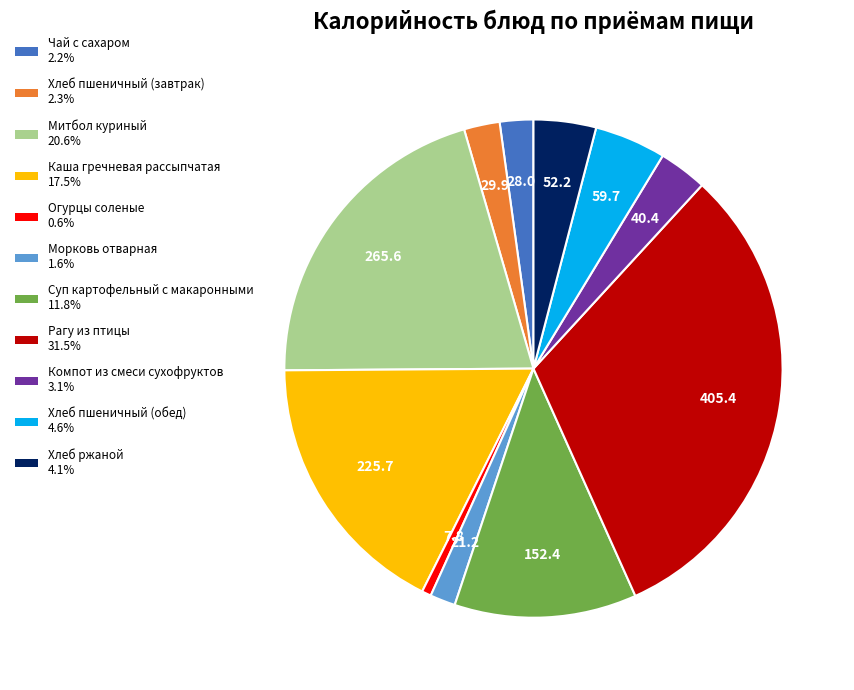

How many segments does this pie chart have?

11